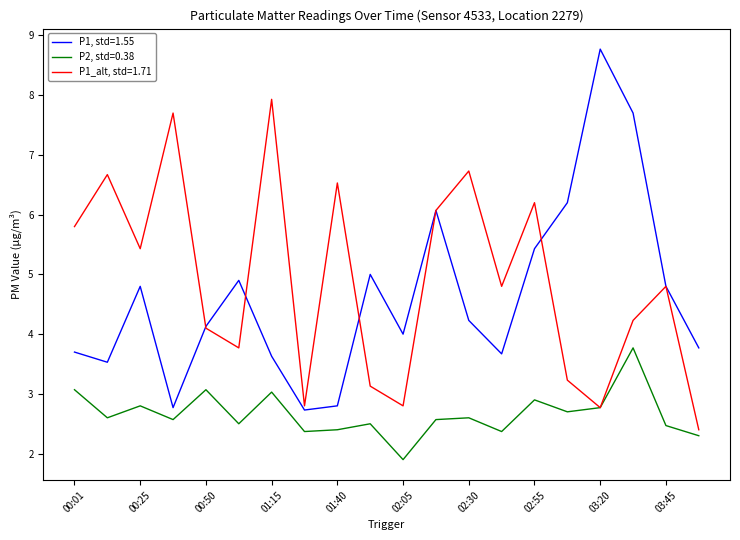

True or false: P2, std=0.38 and P1, std=1.55 cross at least once.

False